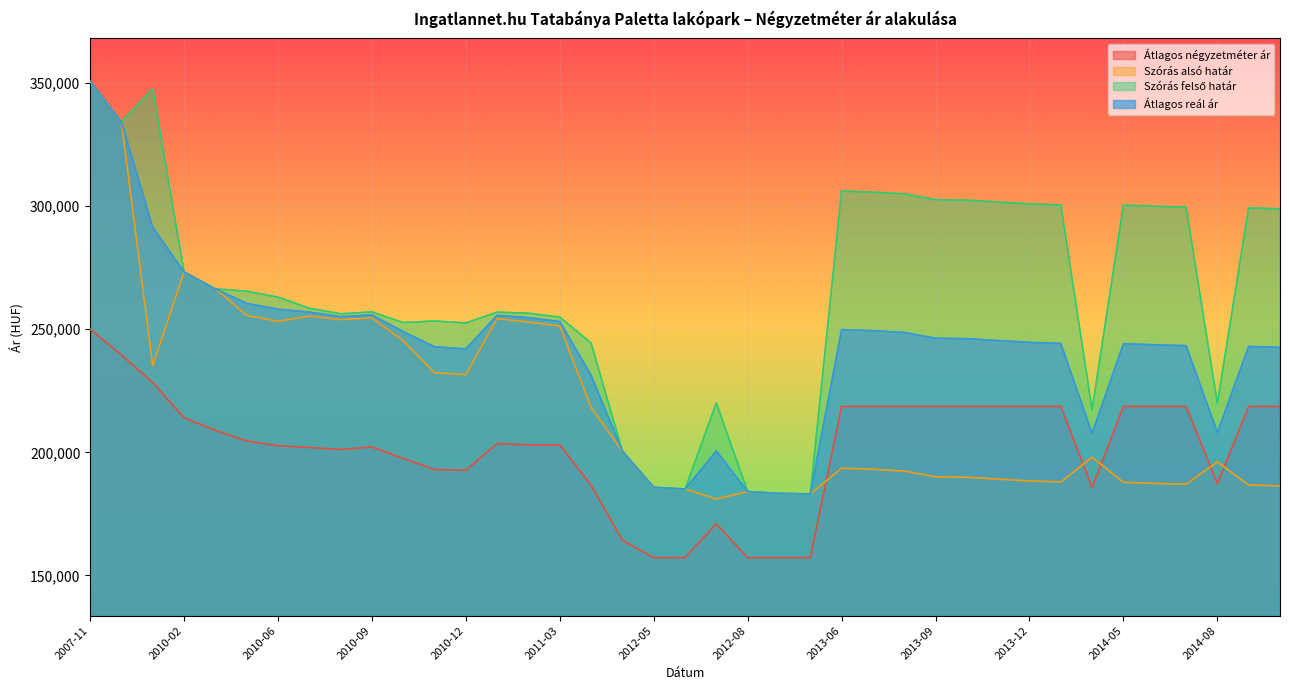

What is the difference between the maximum and minimum values in the Átlagos négyzetméter ár series?

92778